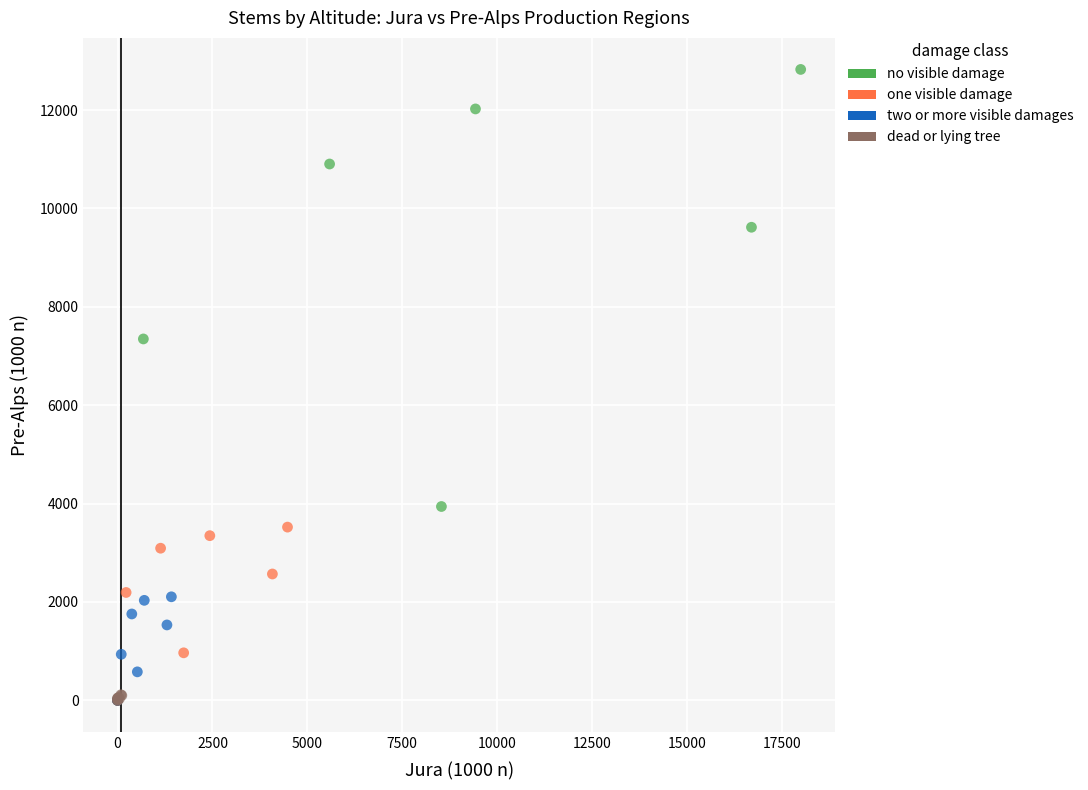

Which series reaches the maximum Y coordinate?

no visible damage